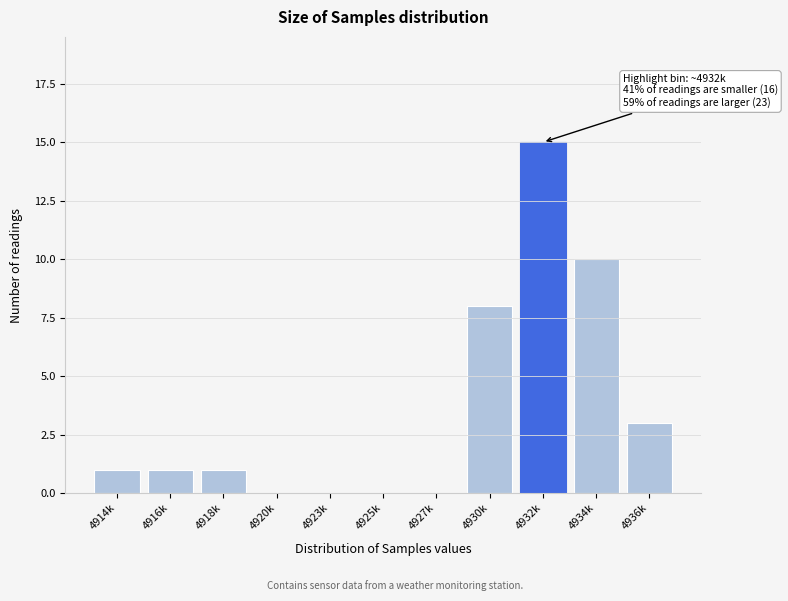

Reading left to right, what are all the values shown in this chart?

4914k=1	4916k=1	4918k=1	4920k=0	4923k=0	4925k=0	4927k=0	4930k=8	4932k=15	4934k=10	4936k=3